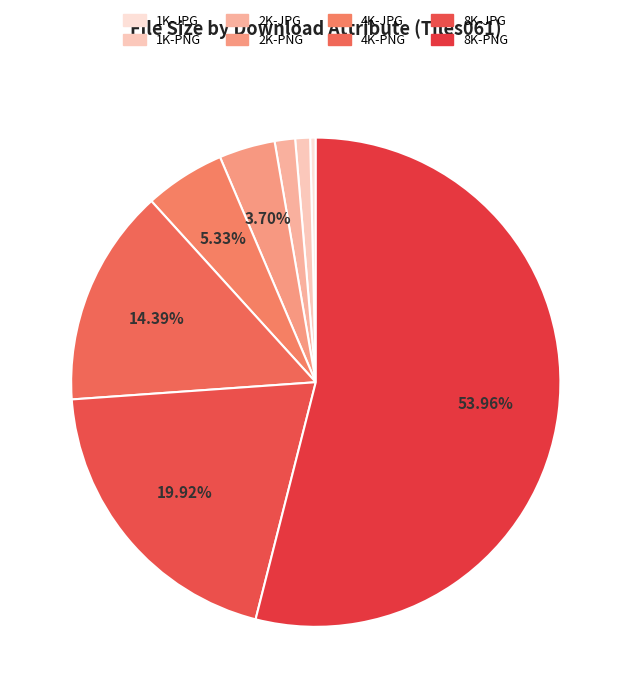

The 8K-JPG slice represents 28% of the pie. True or false?

False